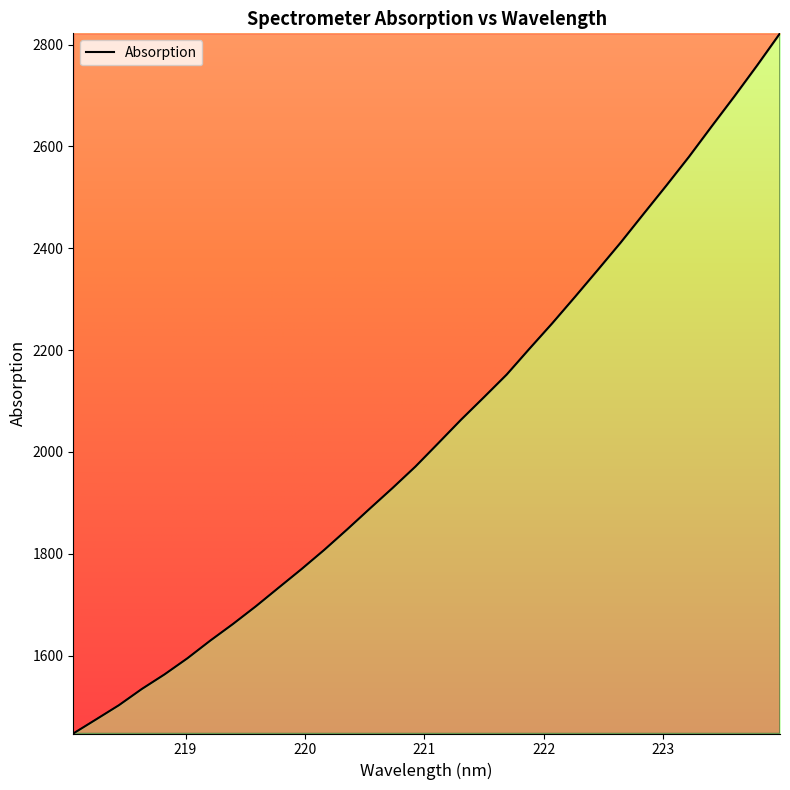

Does the chart have visible grid lines?

No